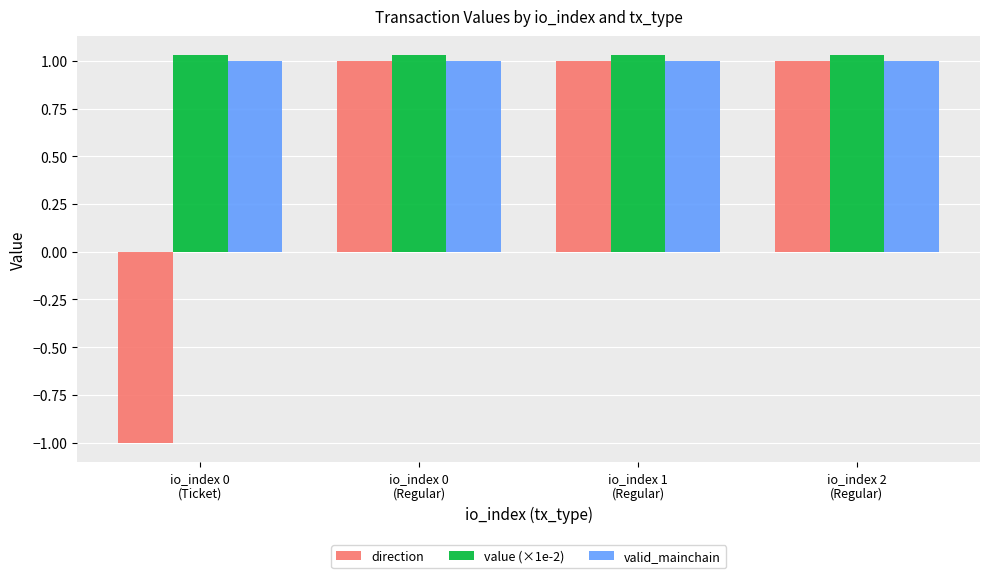

At how many categories does at least one series exceed 0?

4